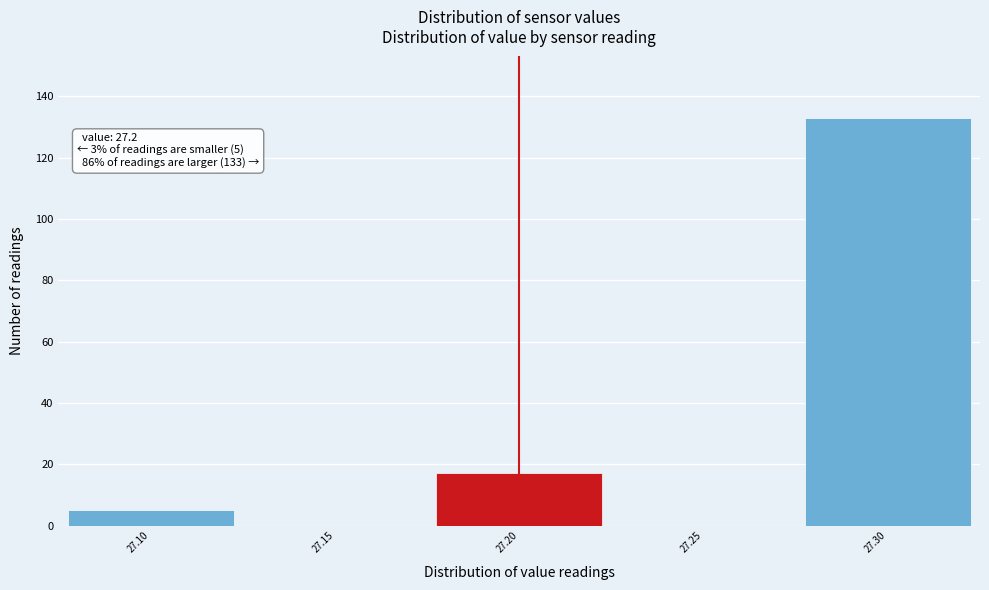

Over which range of the x-axis is the bar tallest?

27.275 to 27.325